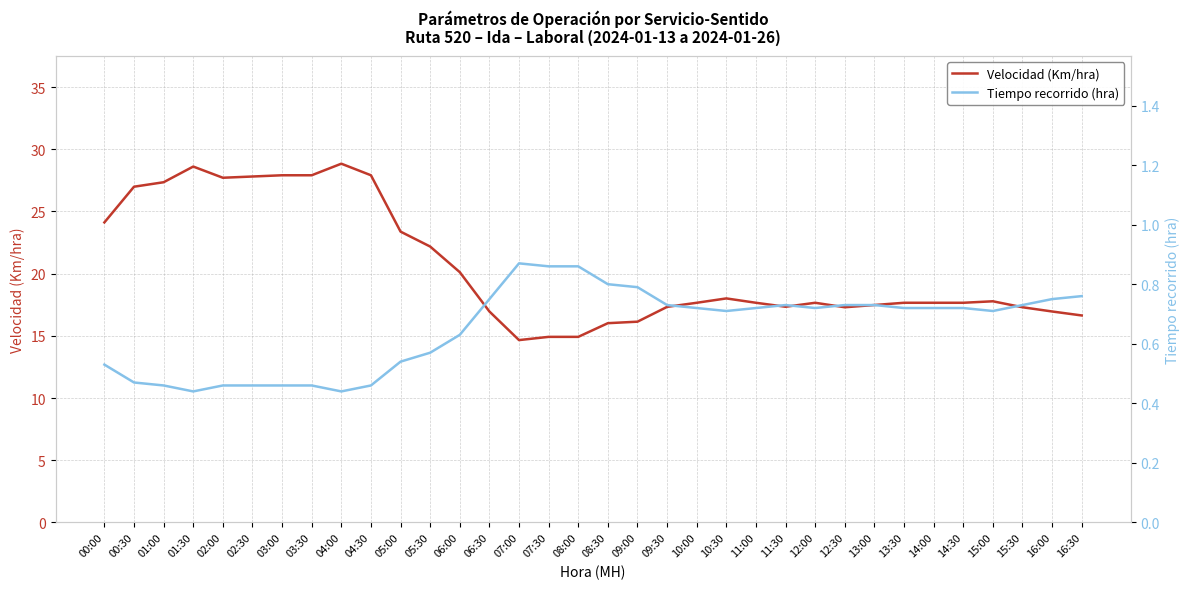

At which label is Velocidad (Km/hra) closest to 21?

06:00